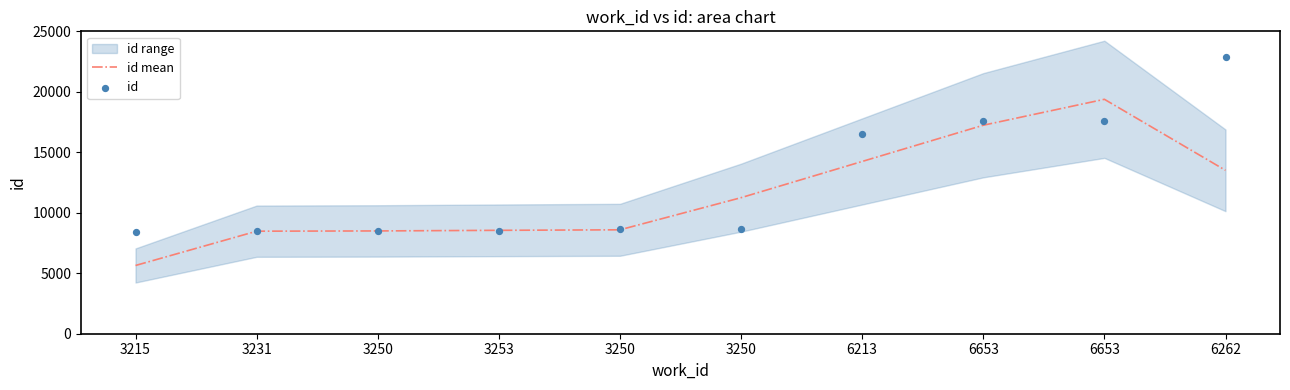

Which series contains the highest Y value?

id